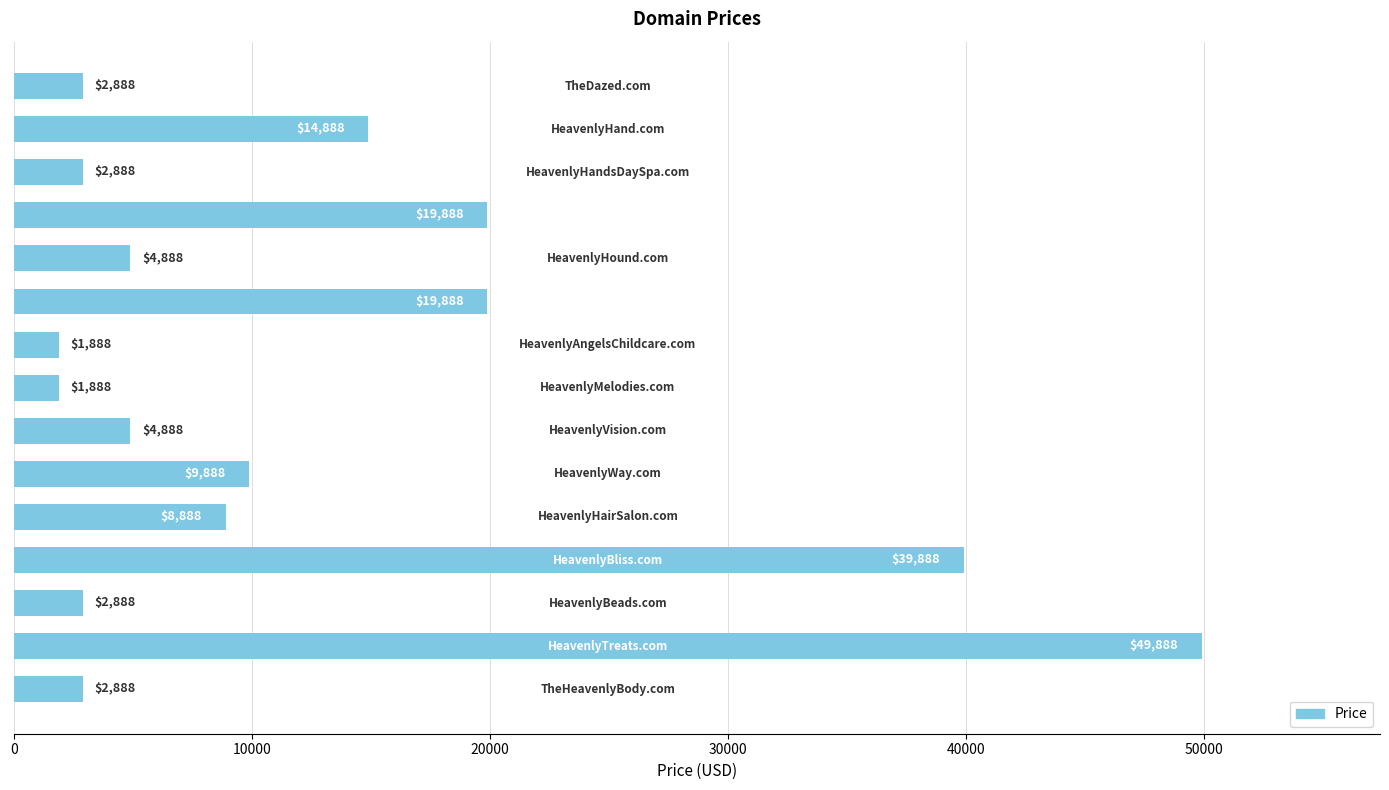

What is the minimum value shown in the chart?

1888